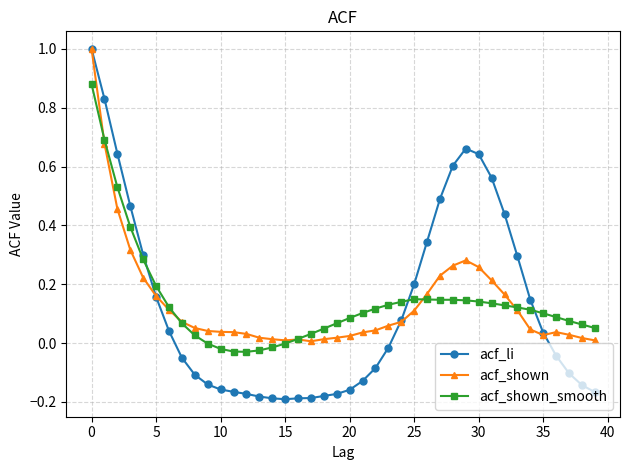

In acf_shown, how many points are lower than both neighbors (excluding endpoints)?

3